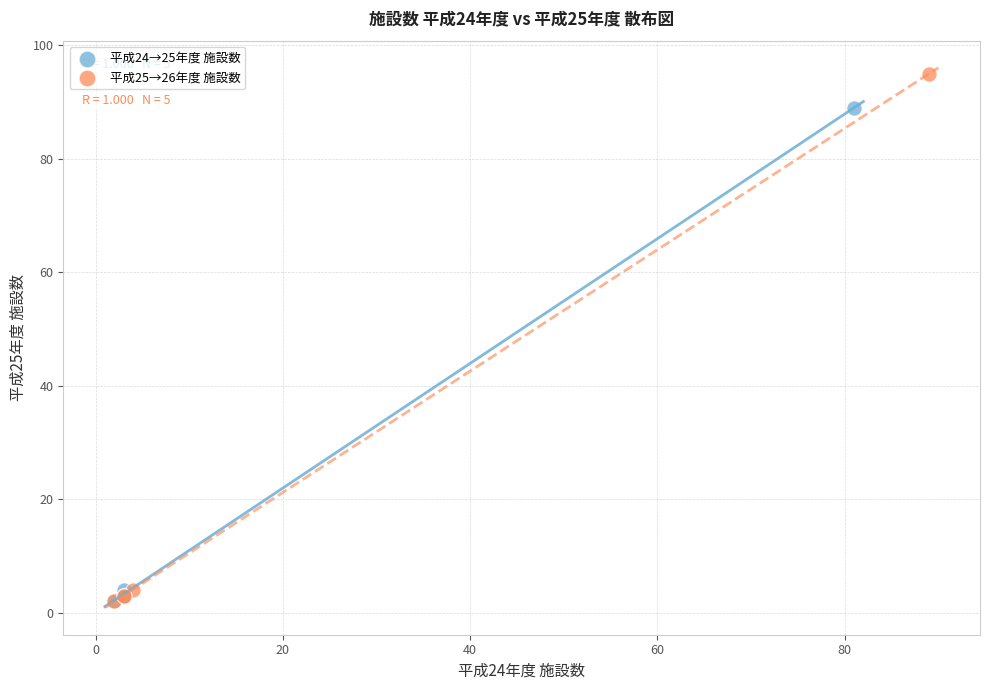

Which series contains the highest Y value?

平成25→26年度 施設数